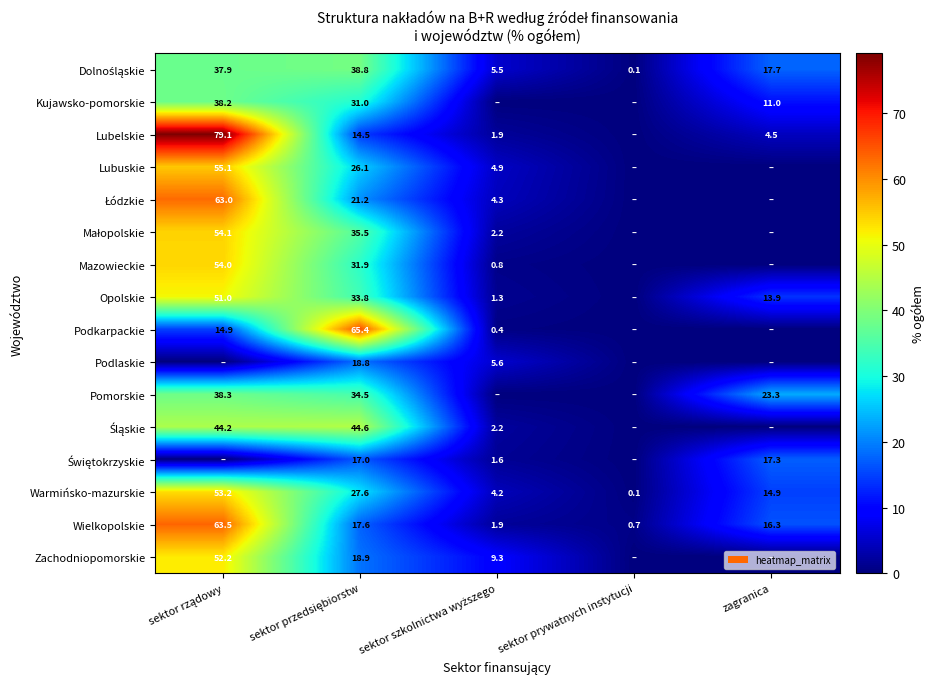

What is the difference between the maximum and minimum values in the Wielkopolskie series?

62.8